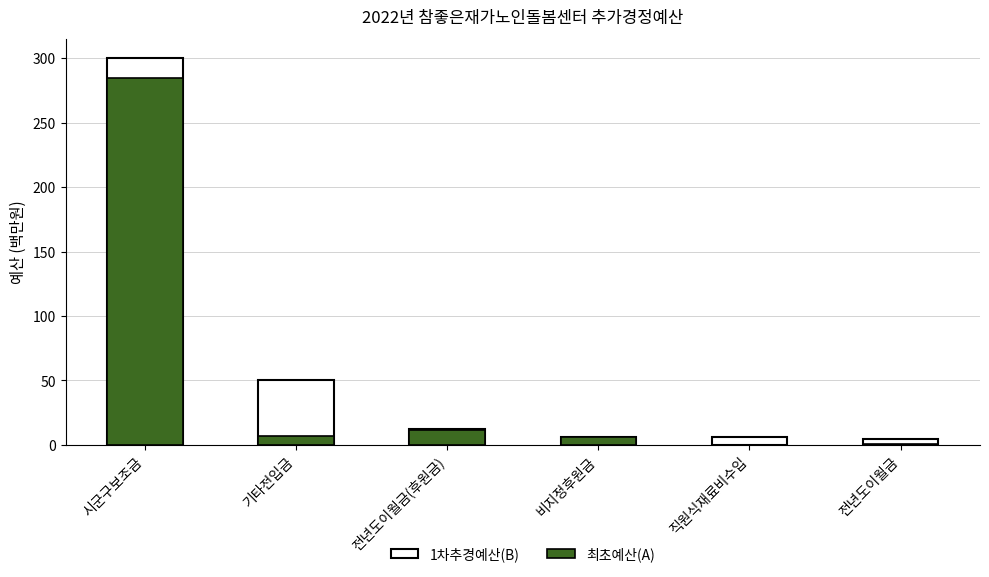

Is the value of 1차추경예산 at 전년도이월금(후원금) greater than the value of 최초예산(A) at 전년도이월금(후원금)?

Yes